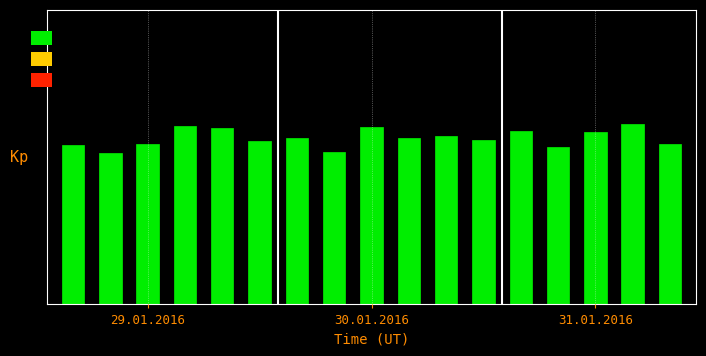

What is the maximum value shown in the chart?

5.5